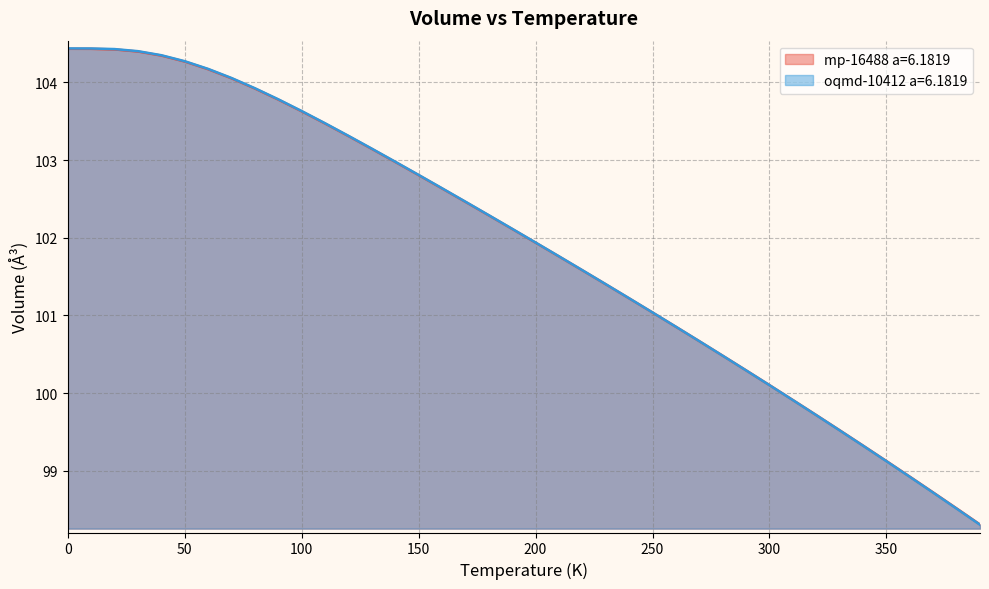

What is the lowest value of the oqmd-10412 a=6.1819 series?

98.3